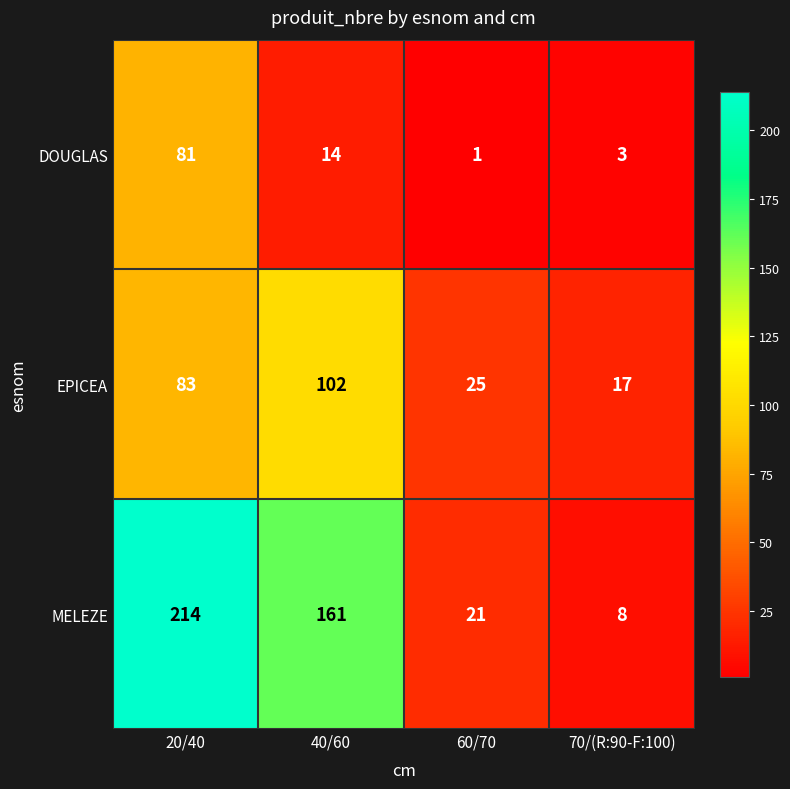

What is the difference between the highest and lowest values at 60/70?

24